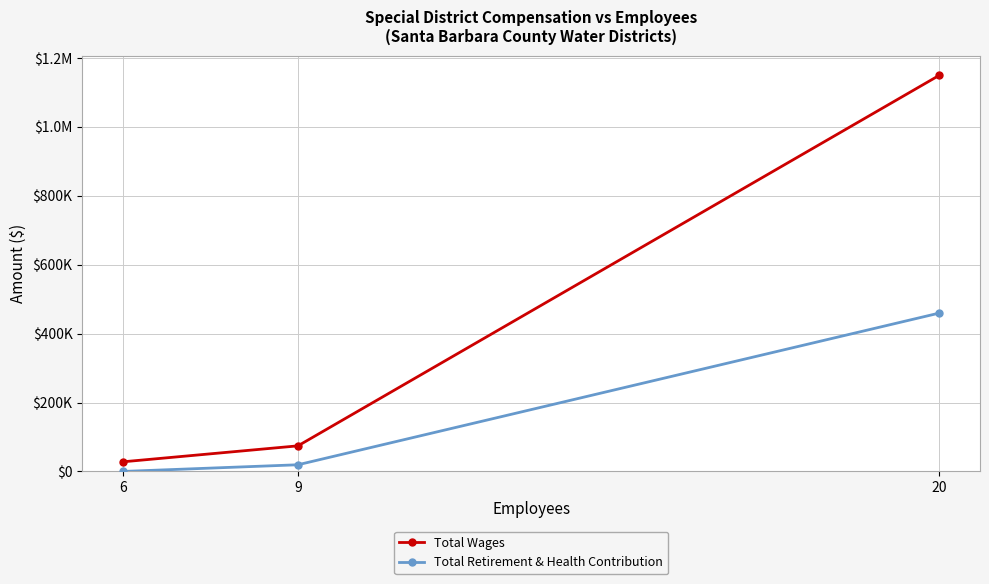

List the labels in order of Total Wages value, smallest first.

6, 9, 20